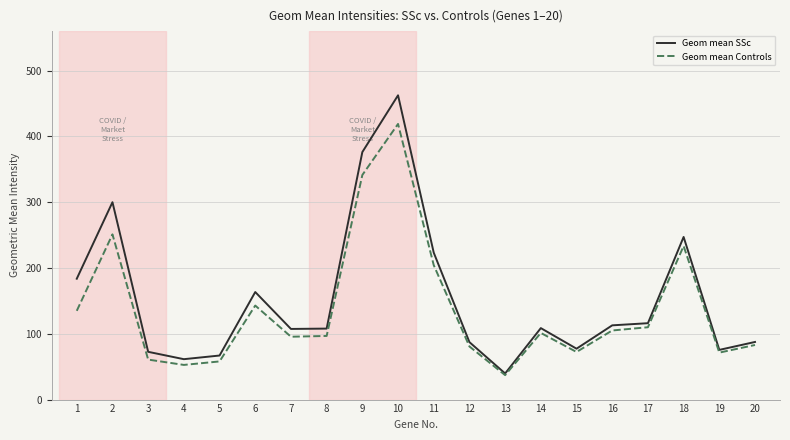

Is this an area chart (filled region under the line)?

No